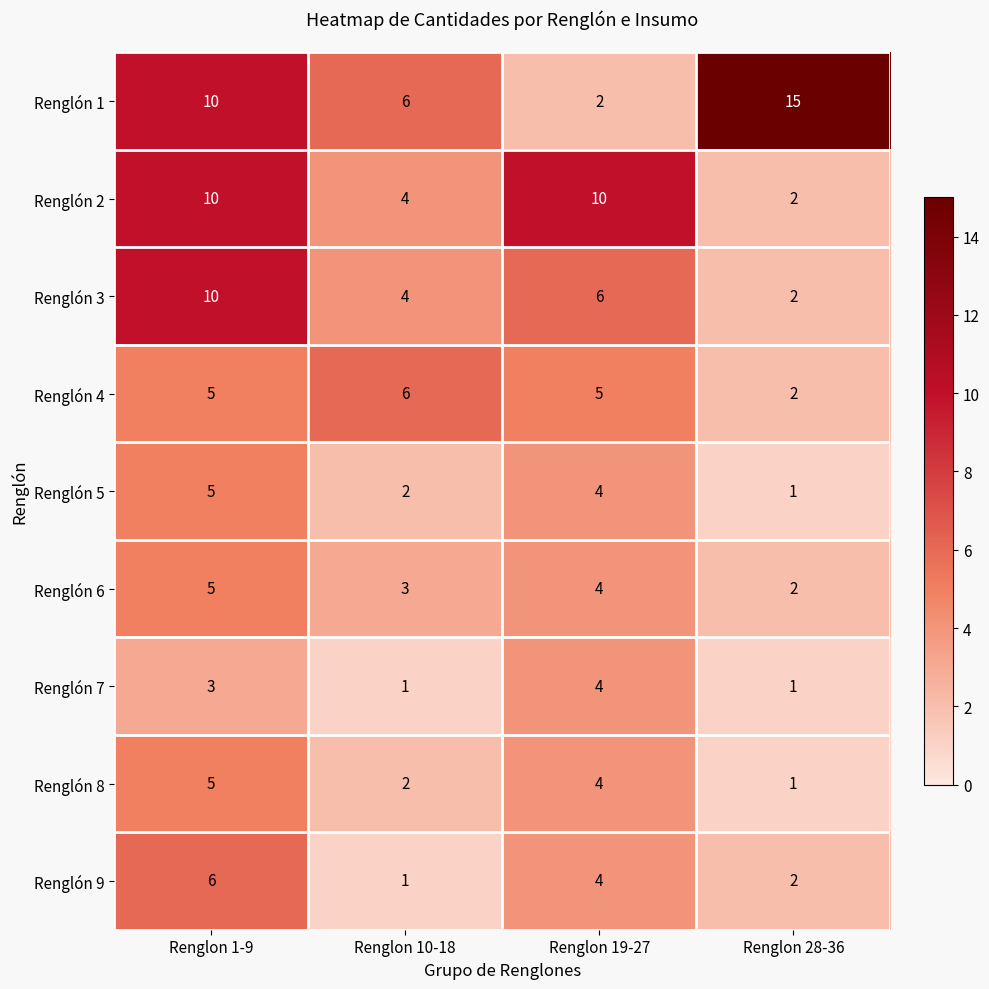

What value does the Renglón 8 series have at Renglon 1-9?

5